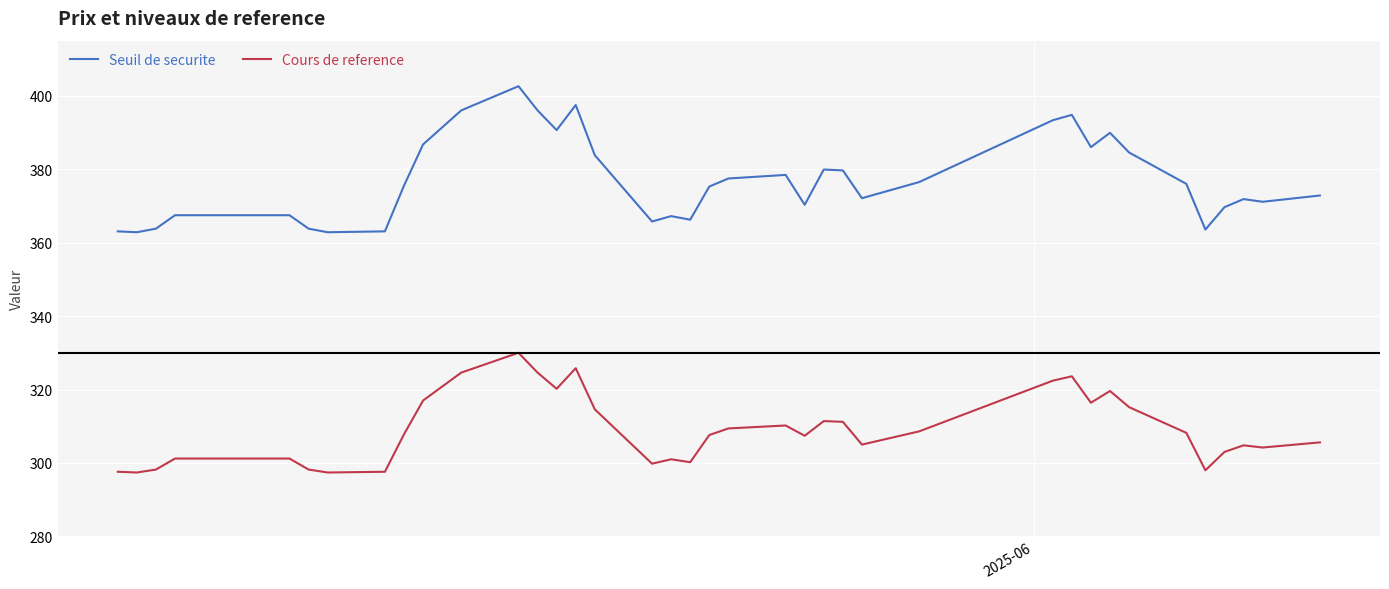

How many lines are shown in the chart?

2